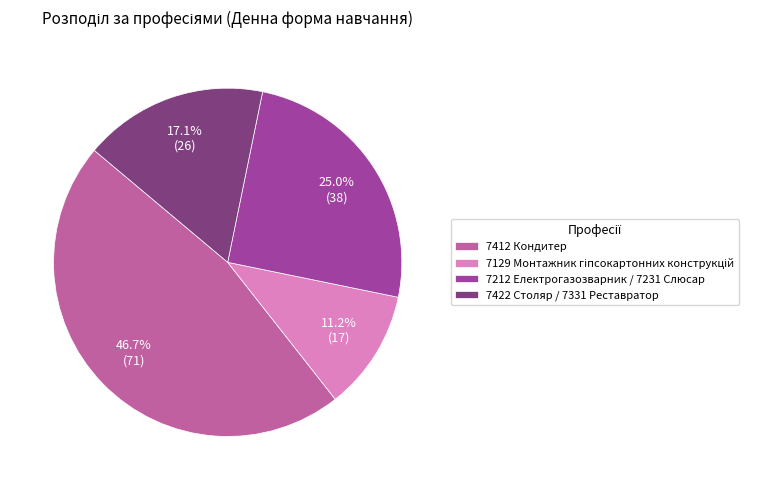

Is it true that 7412 Кондитер is 32% of the pie?

False